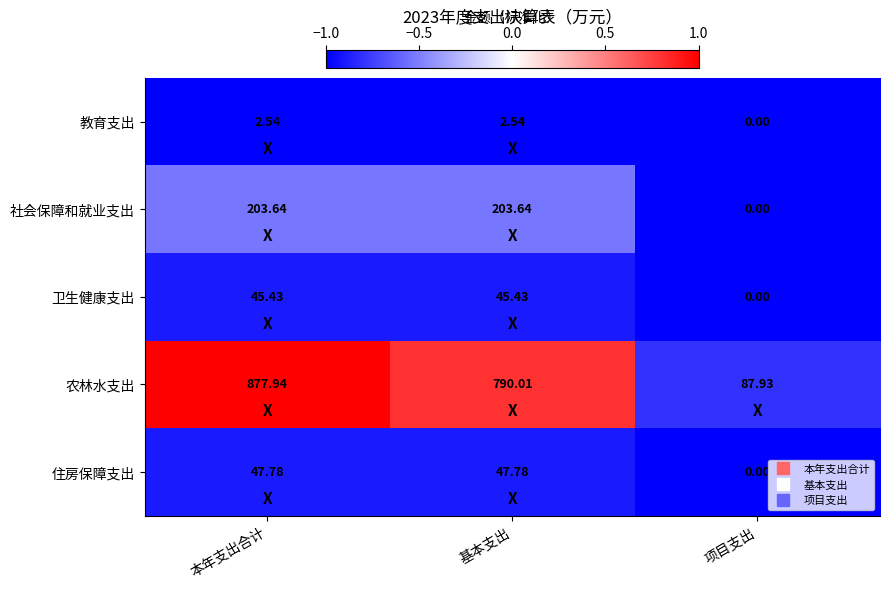

What is the difference between the highest and lowest values at 本年支出合计?

875.4